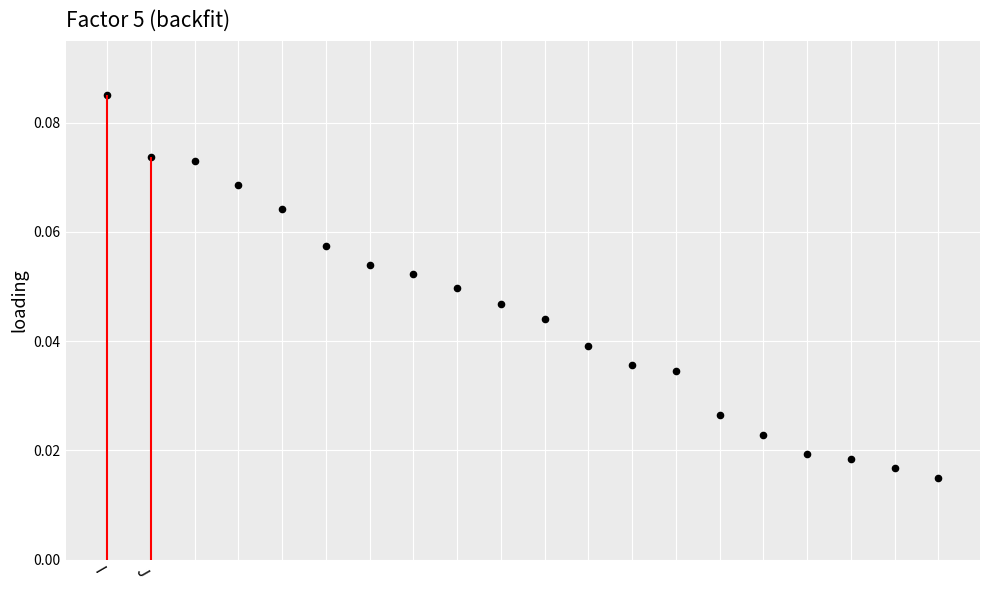

Which has a higher value, 13 or I?

I